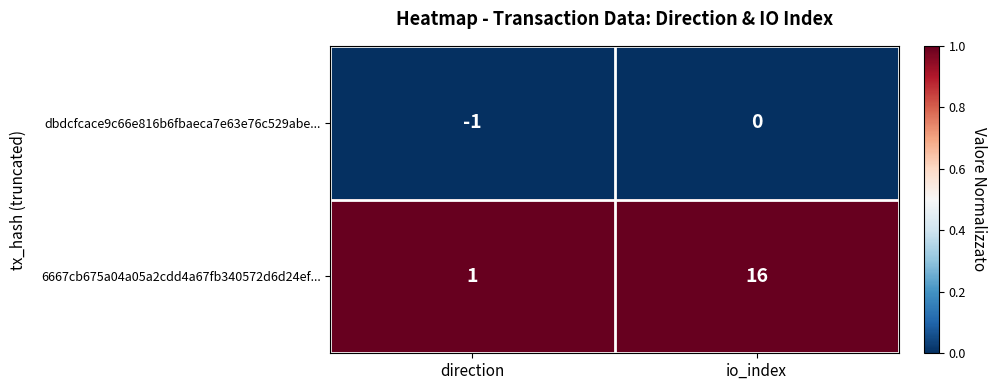

What is the difference between the maximum and minimum values in the 6667cb675a04a05a2cdd4a67fb340572d6d24ef... series?

15